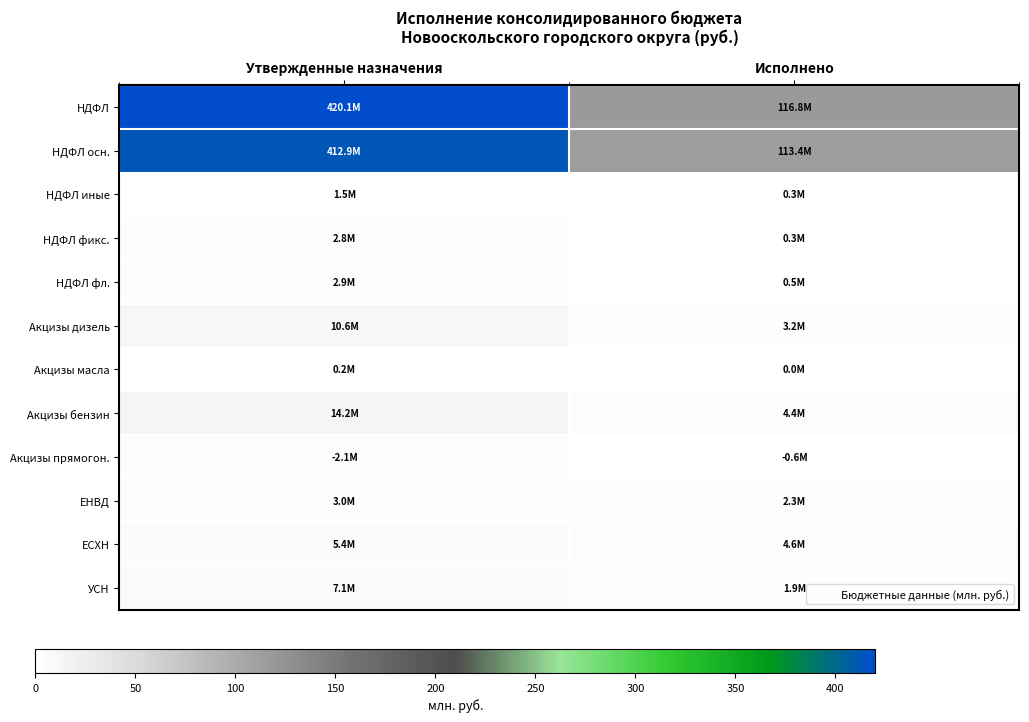

Which series has the widest spread of values?

НДФЛ